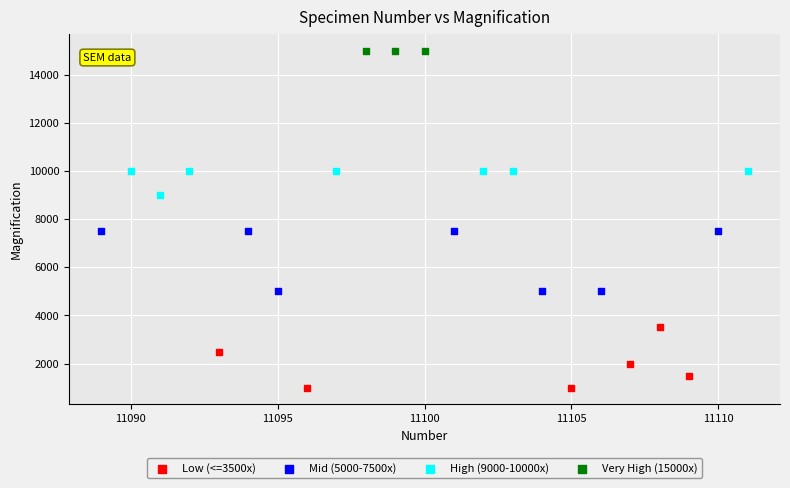

Which series reaches the maximum Y coordinate?

Very High (15000x)